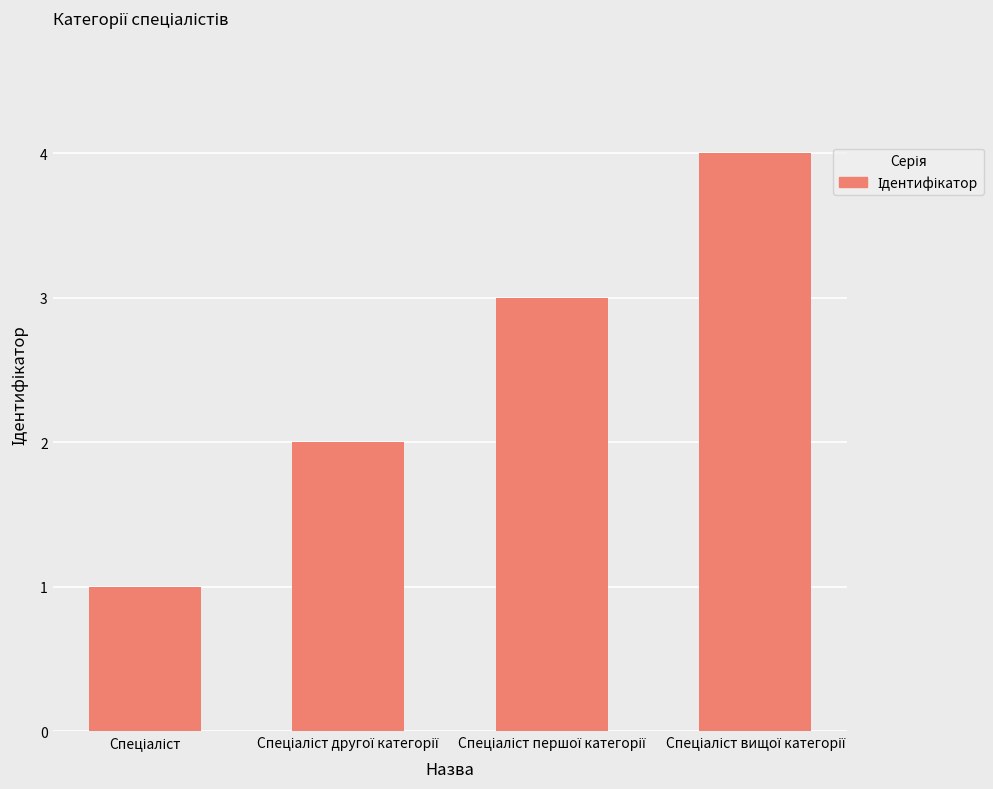

Does the chart contain any negative values?

No